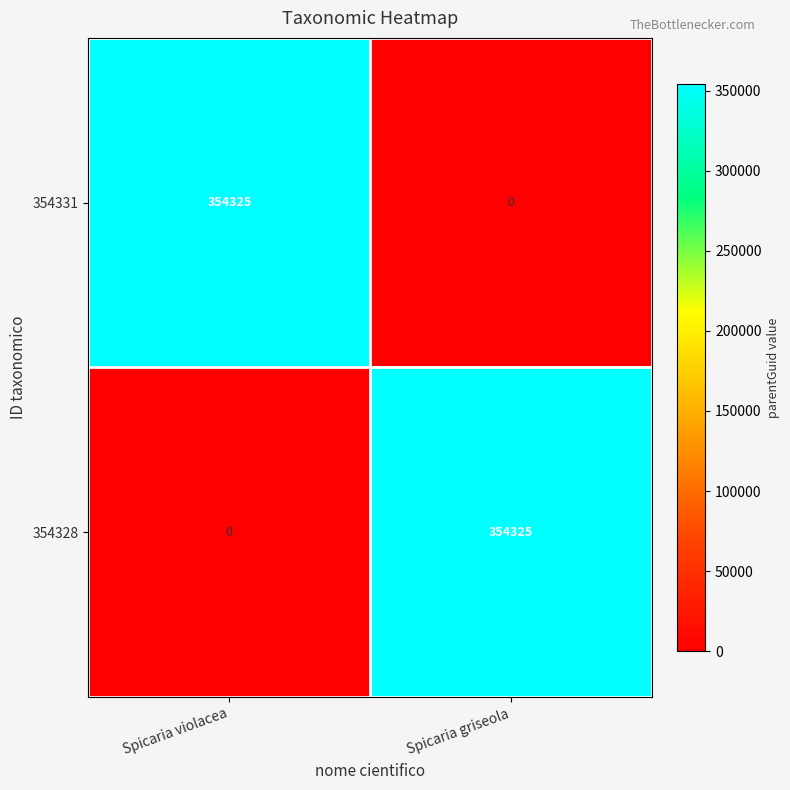

True or false: 354328 has a value of 0 at Spicaria violacea.

True